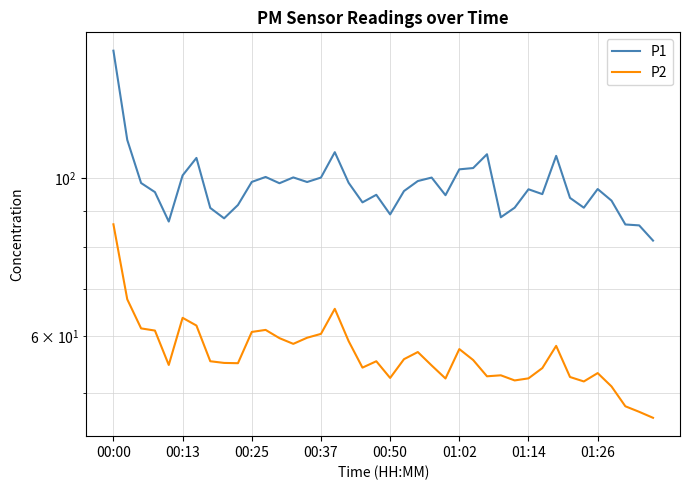

Which has a higher value, 00:37 or 00:00?

00:00